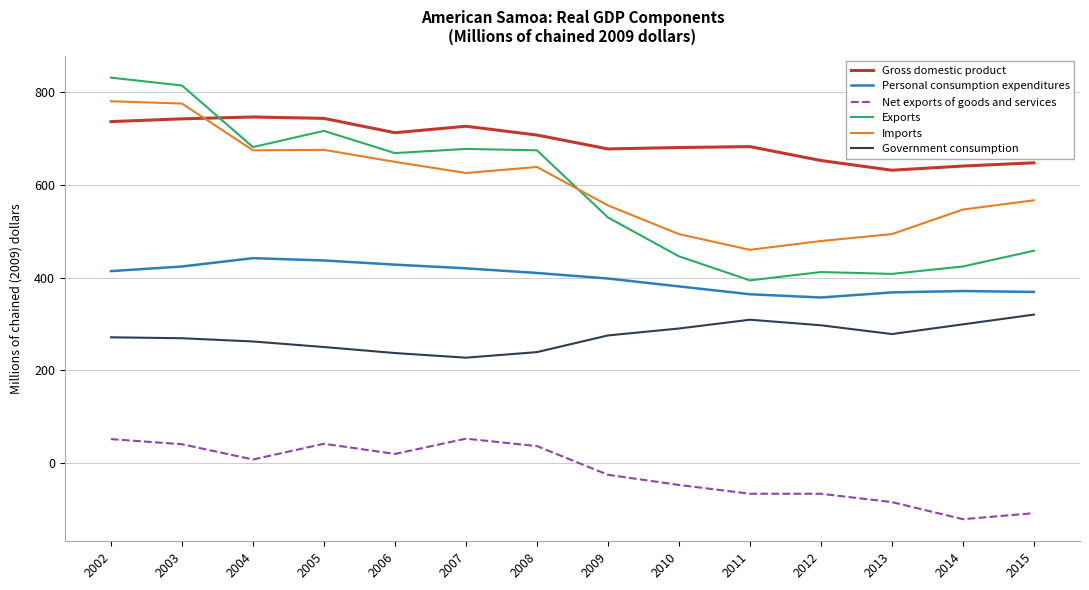

What is the difference between the maximum and minimum values in the Net exports of goods and services series?

174